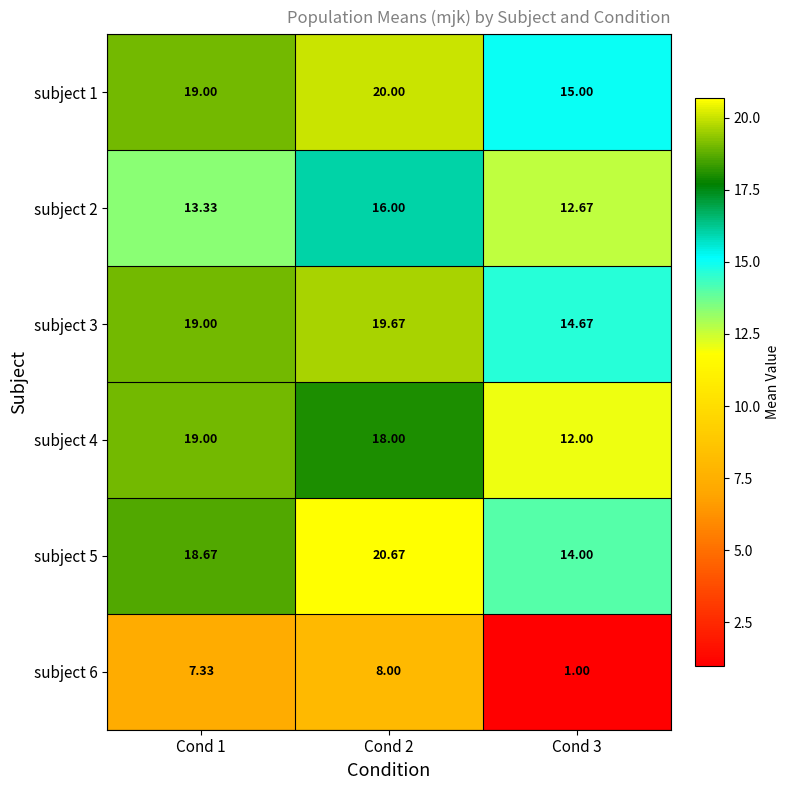

Is the value of subject 2 at Cond 1 greater than the value of subject 1 at Cond 3?

No